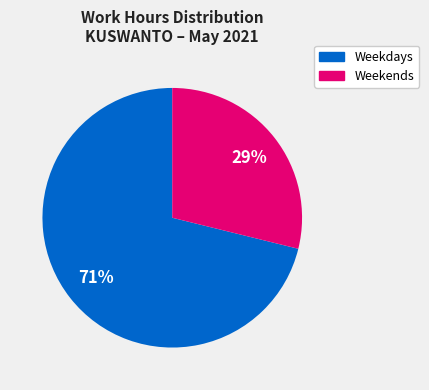

Does any single category account for the majority?

Yes